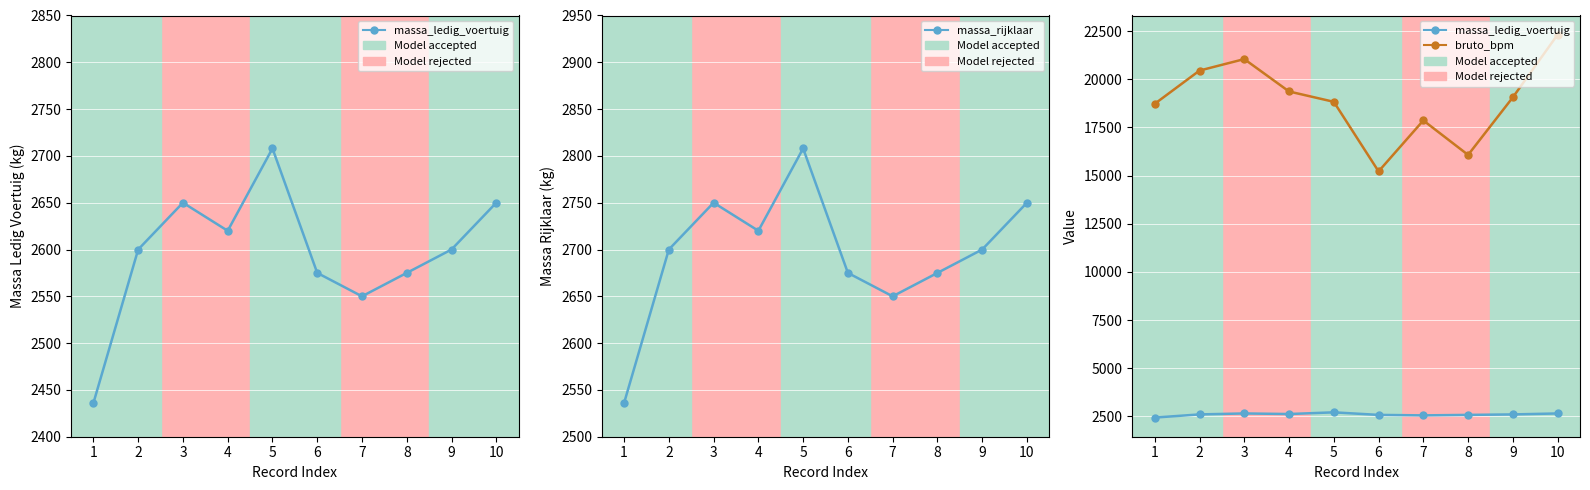

At which label is bruto_bpm closest to 18770?

1